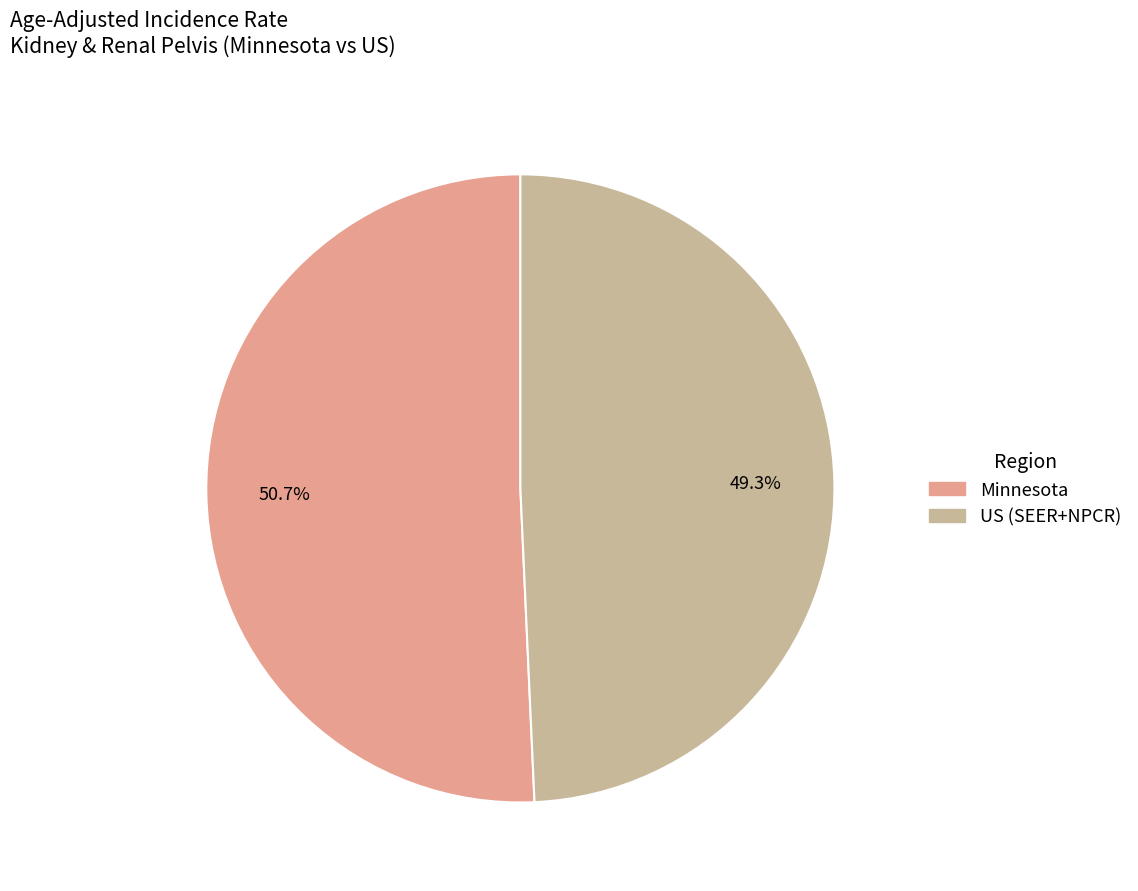

To the nearest percent, what percentage of the pie is Minnesota?

51%